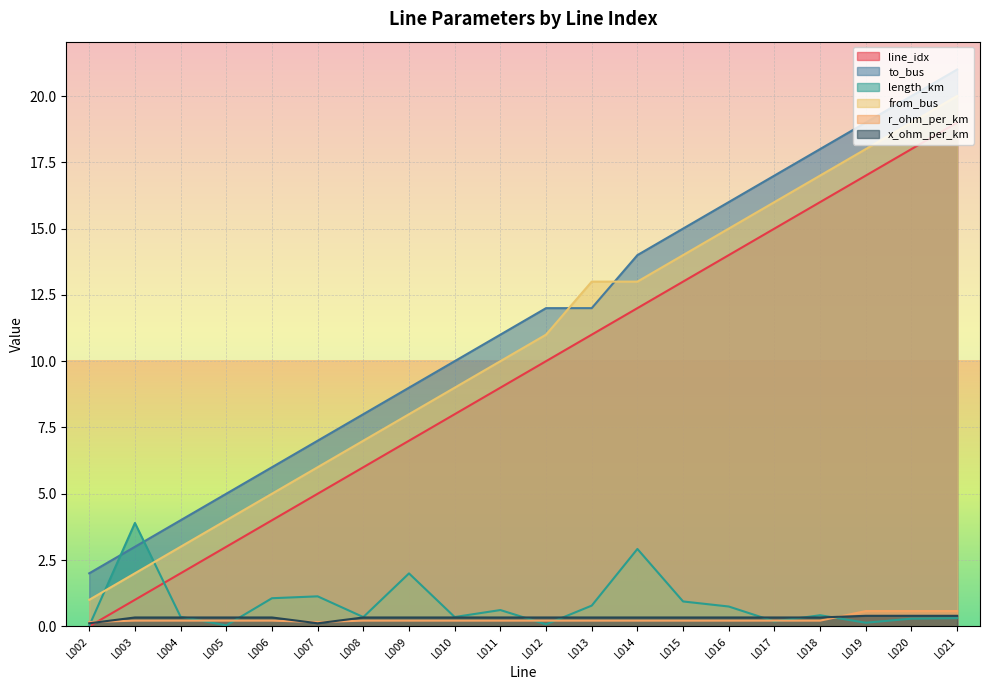

Which series has the largest total across all categories?

to_bus